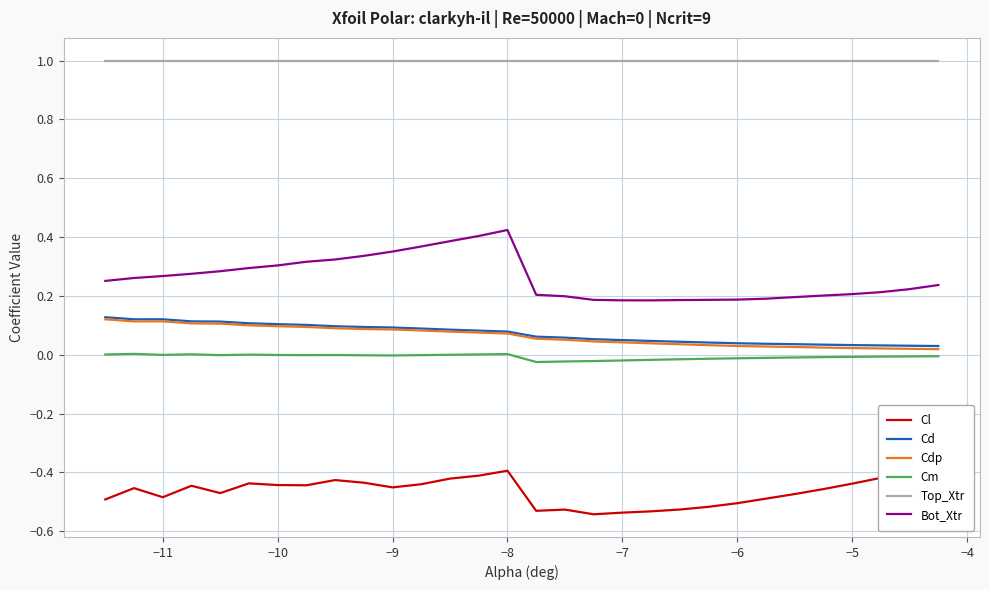

The value of Top_Xtr at −10 is 0.4. True or false?

False